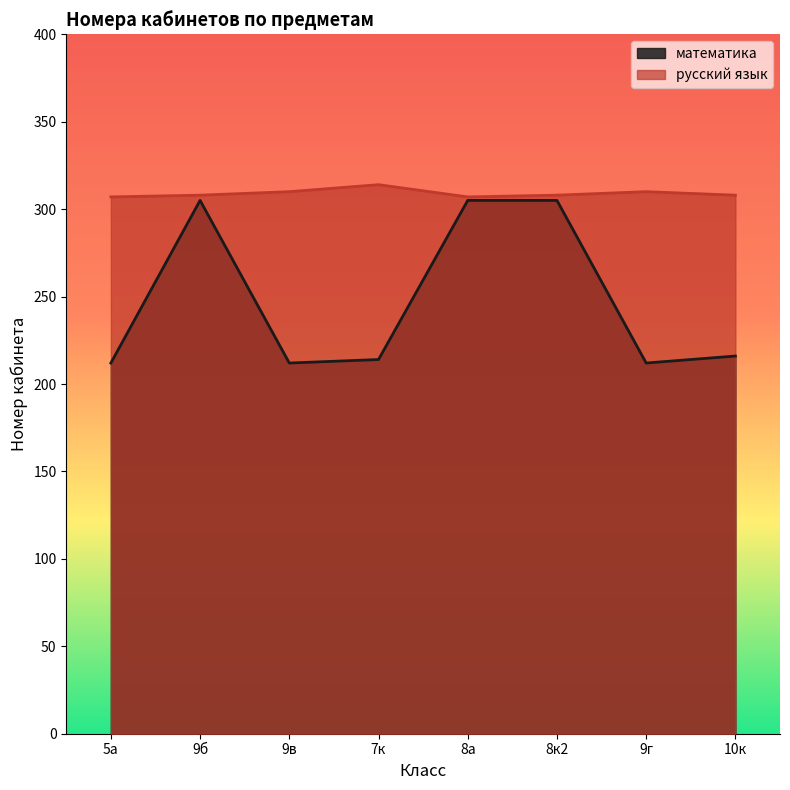

At which category is the sum across all series the highest?

9б